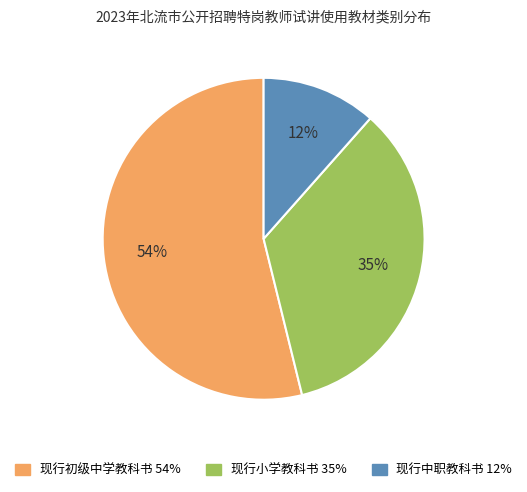

To the nearest percent, what percentage of the pie is 现行中职教科书?

12%